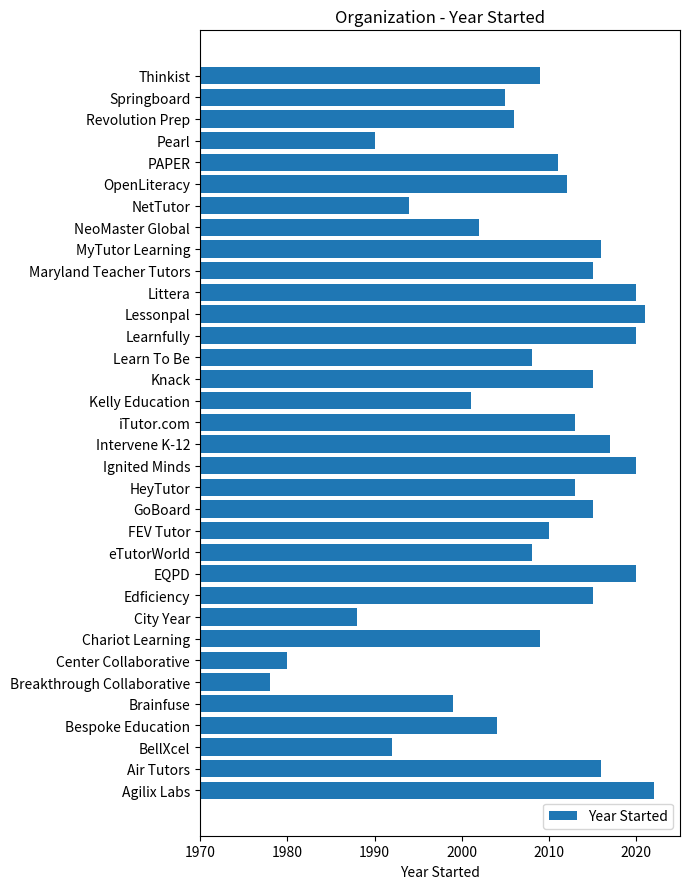

Count the number of data series in this chart.

1